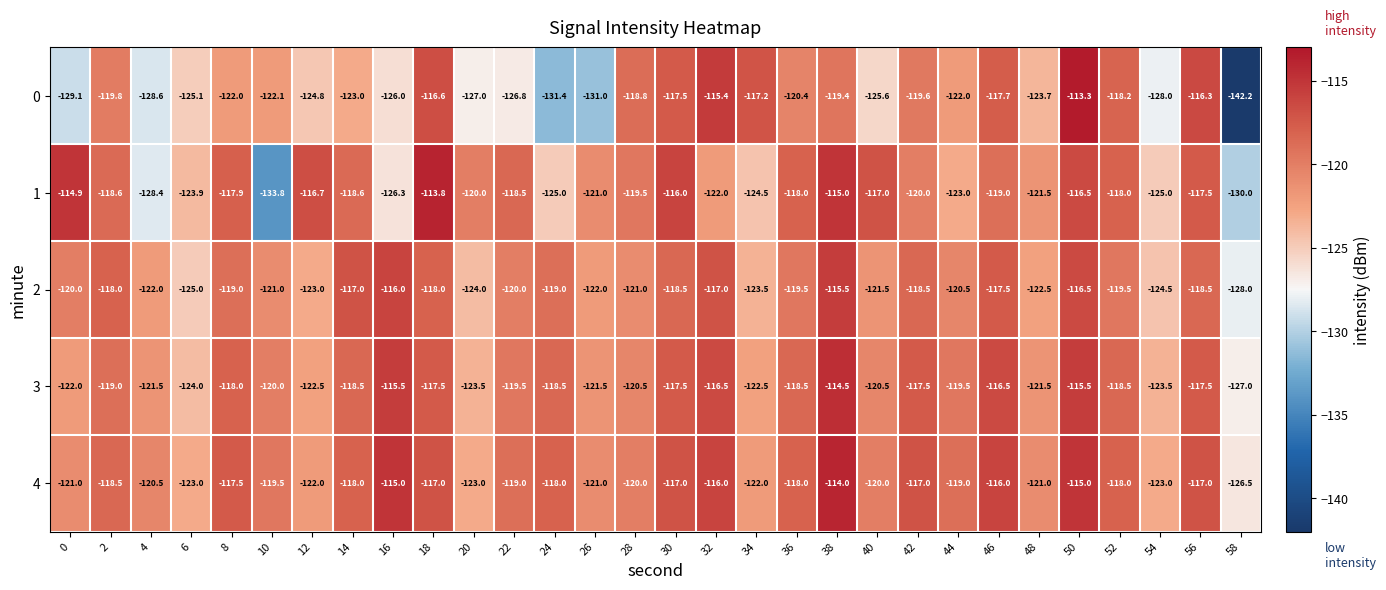

Is it true that 2 equals -122.0 at 26?

True